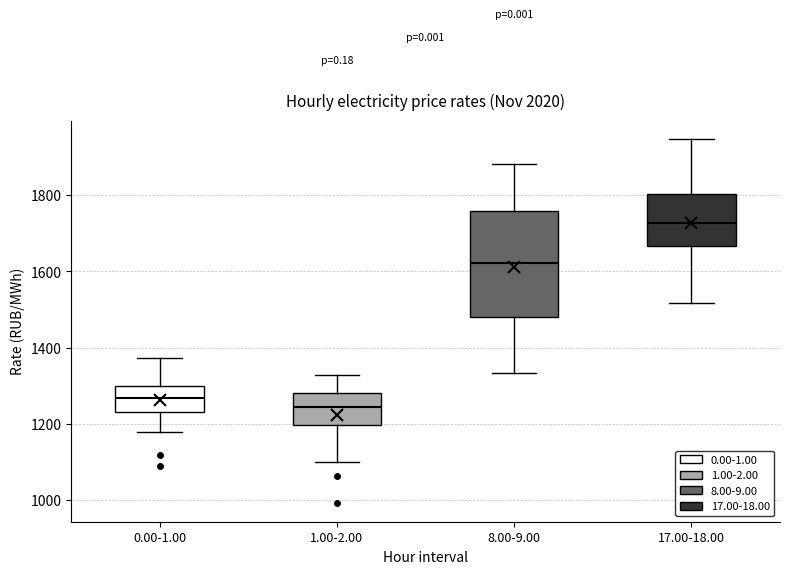

Which box's median line is the highest?

17.00-18.00